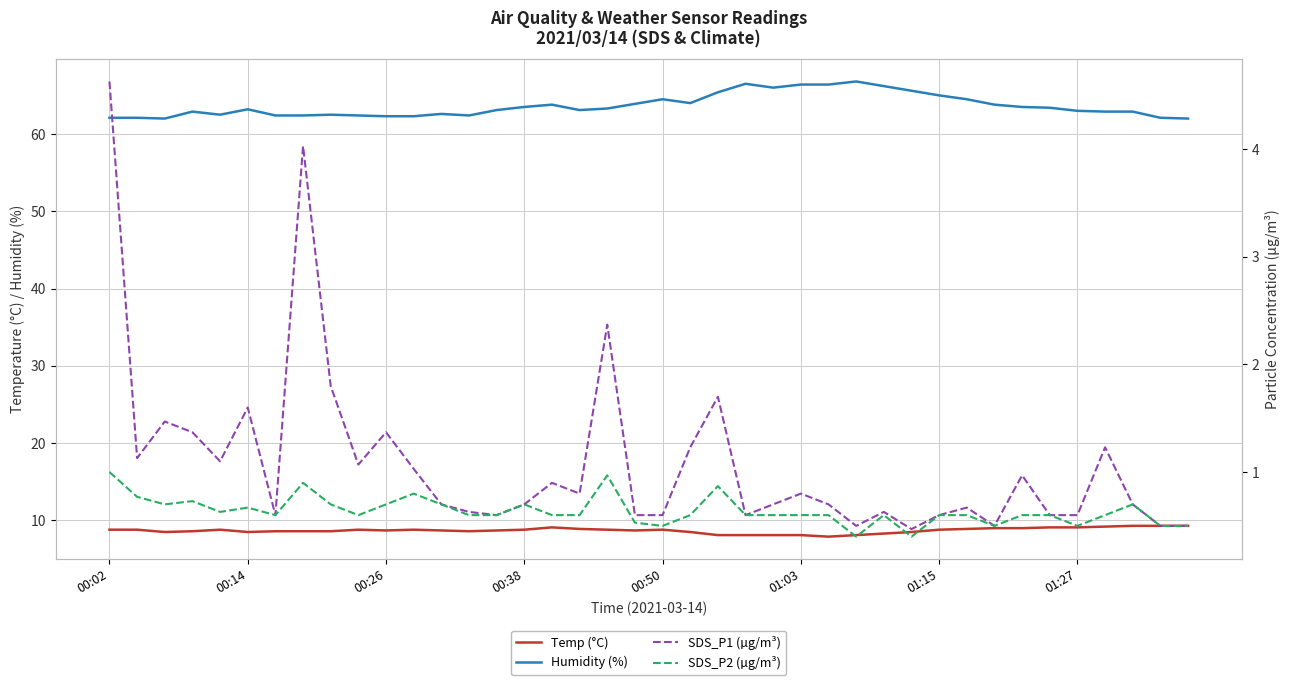

True or false: SDS_P2 (µg/m³) has more than 2 interior local peaks.

True